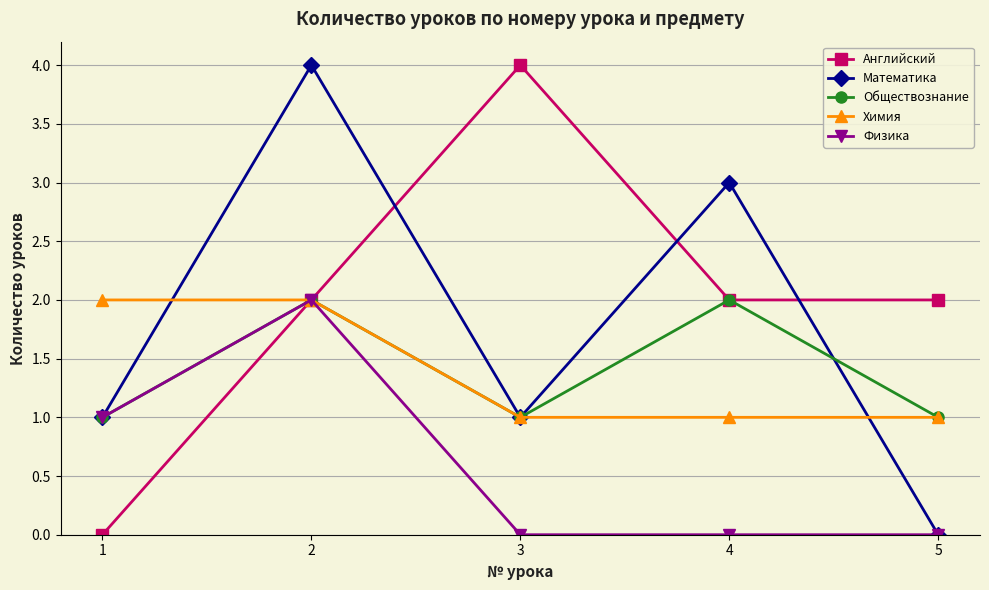

What is the average value of the Математика series?

2